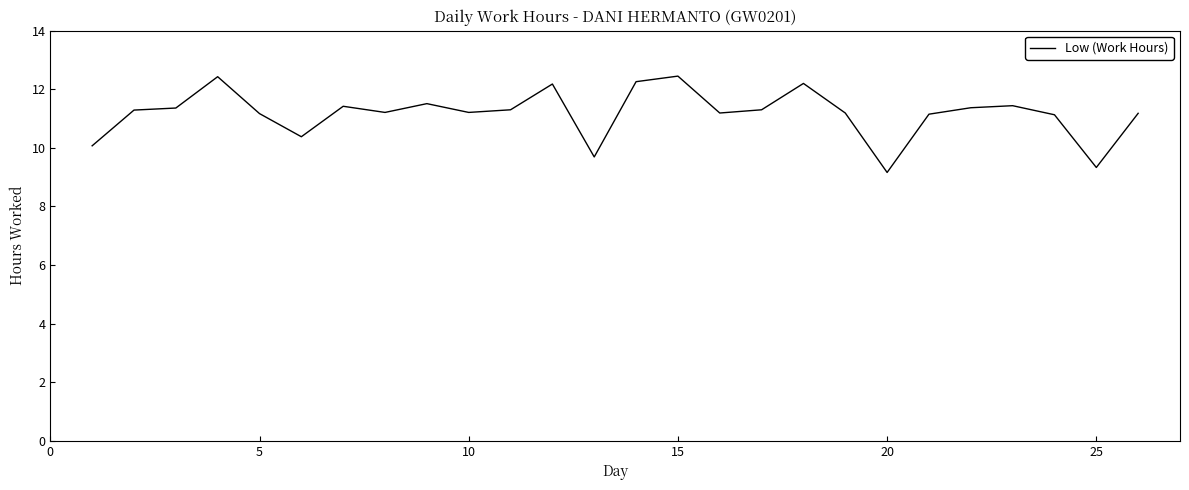

What is the difference between the maximum and minimum values?

3.3